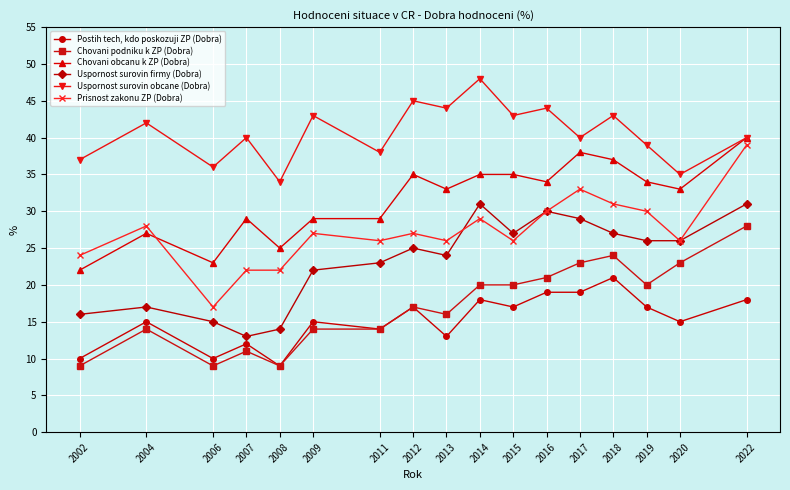

At which category does Postih tech, kdo poskozuji ZP (Dobra) reach its first local valley?

2006